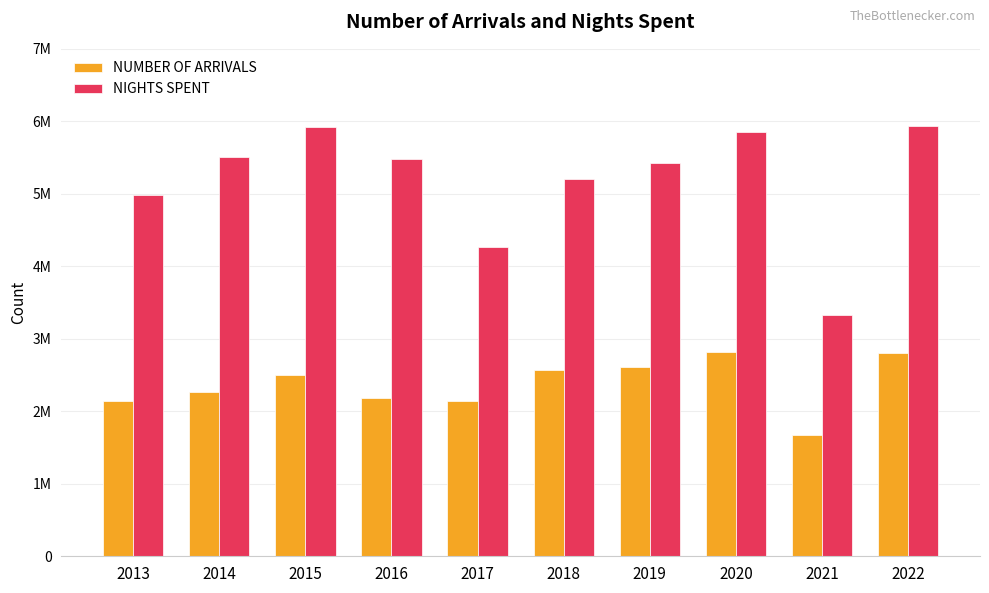

Does the chart contain any negative values?

No